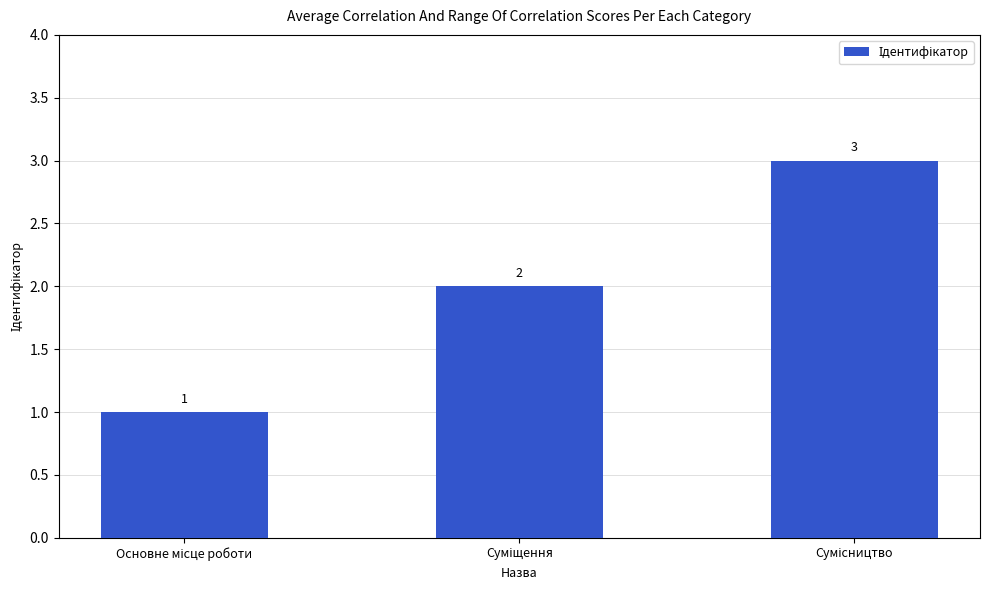

What is the sum of all values?

6